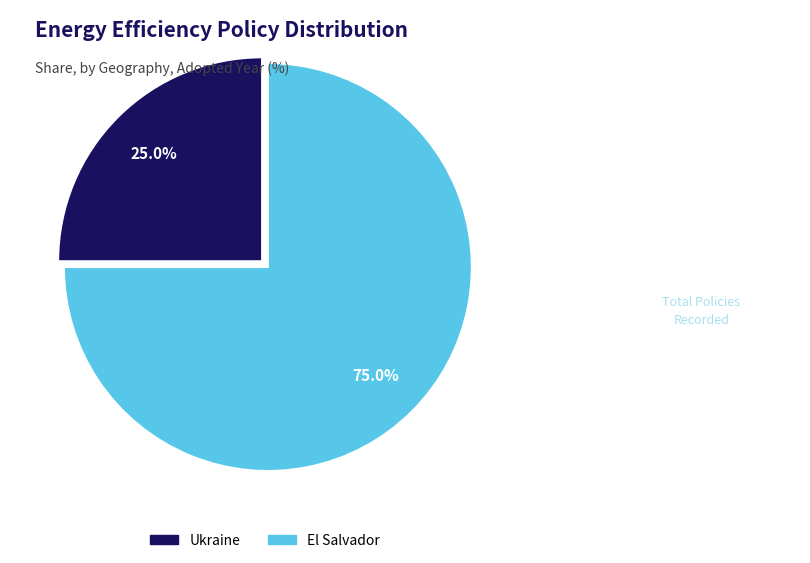

Does any single category account for the majority?

Yes